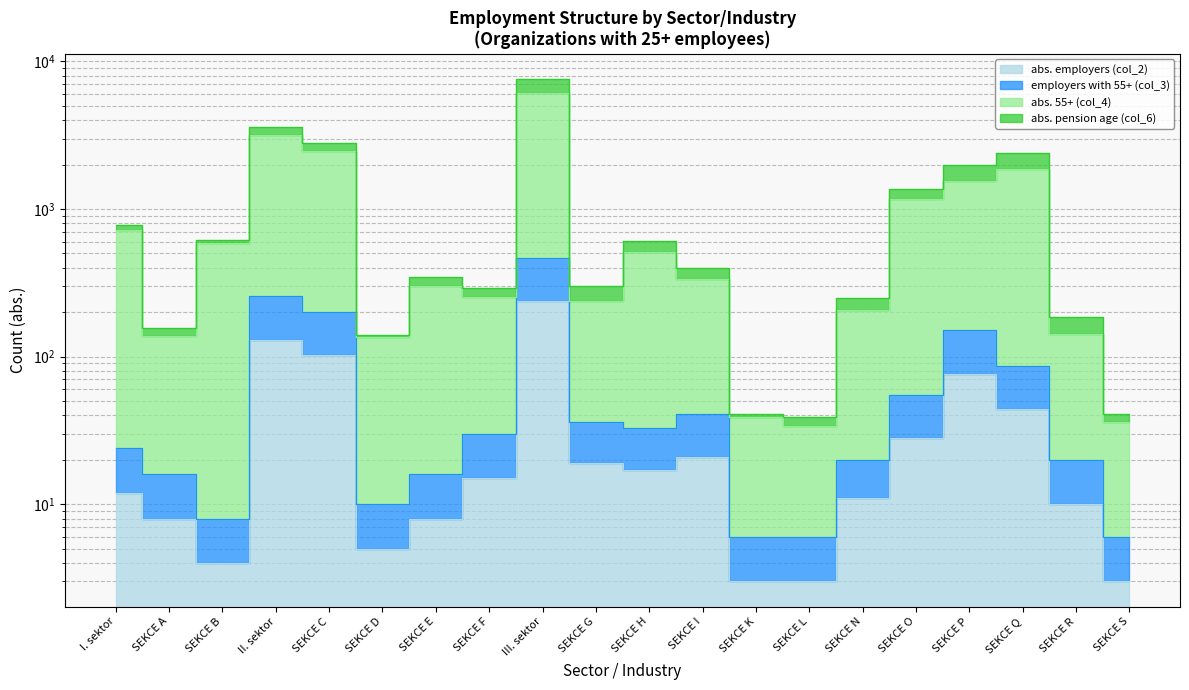

What is the difference between the abs. 55+ (col_4) values at SEKCE N and III. sektor?

5945